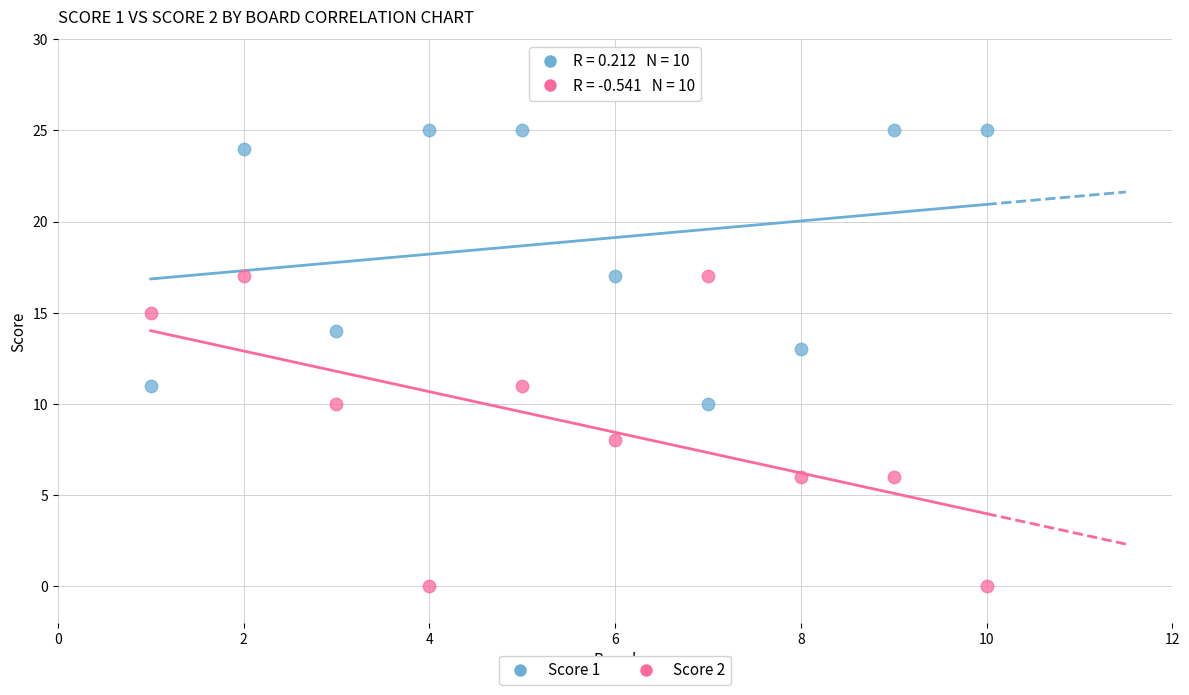

Which series has the largest Y range (max minus min)?

Score 2